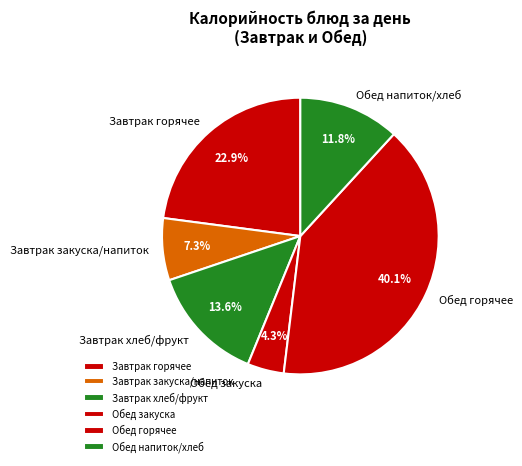

Which category has the biggest portion of the pie?

Обед горячее